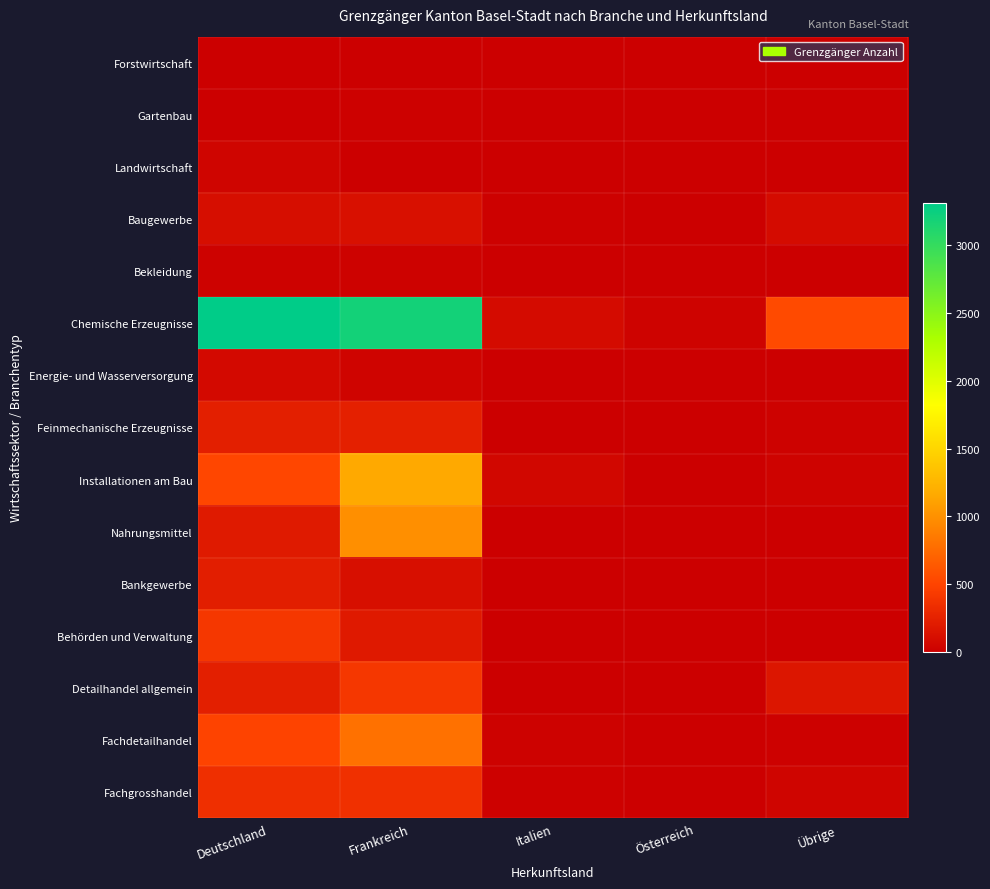

Reading right to left, what are all the values shown in this chart?

Forstwirtschaft: Übrige=0	Österreich=0	Italien=0	Frankreich=10	Deutschland=6
Gartenbau: Übrige=1	Österreich=0	Italien=0	Frankreich=13	Deutschland=4
Landwirtschaft: Übrige=0	Österreich=0	Italien=1	Frankreich=3	Deutschland=44
Baugewerbe: Übrige=86	Österreich=0	Italien=14	Frankreich=124	Deutschland=107
Bekleidung: Übrige=2	Österreich=0	Italien=4	Frankreich=21	Deutschland=21
Chemische Erzeugnisse: Übrige=538	Österreich=28	Italien=90	Frankreich=3196	Deutschland=3313
Energie- und Wasserversorgung: Übrige=0	Österreich=1	Italien=3	Frankreich=33	Deutschland=73
Feinmechanische Erzeugnisse: Übrige=22	Österreich=2	Italien=5	Frankreich=240	Deutschland=235
Installationen am Bau: Übrige=26	Österreich=0	Italien=57	Frankreich=1153	Deutschland=513
Nahrungsmittel: Übrige=11	Österreich=2	Italien=8	Frankreich=987	Deutschland=198
Bankgewerbe: Übrige=4	Österreich=2	Italien=5	Frankreich=113	Deutschland=224
Behörden und Verwaltung: Übrige=11	Österreich=8	Italien=6	Frankreich=194	Deutschland=403
Detailhandel allgemein: Übrige=162	Österreich=1	Italien=10	Frankreich=410	Deutschland=230
Fachdetailhandel: Übrige=14	Österreich=2	Italien=23	Frankreich=793	Deutschland=493
Fachgrosshandel: Übrige=42	Österreich=3	Italien=14	Frankreich=359	Deutschland=351